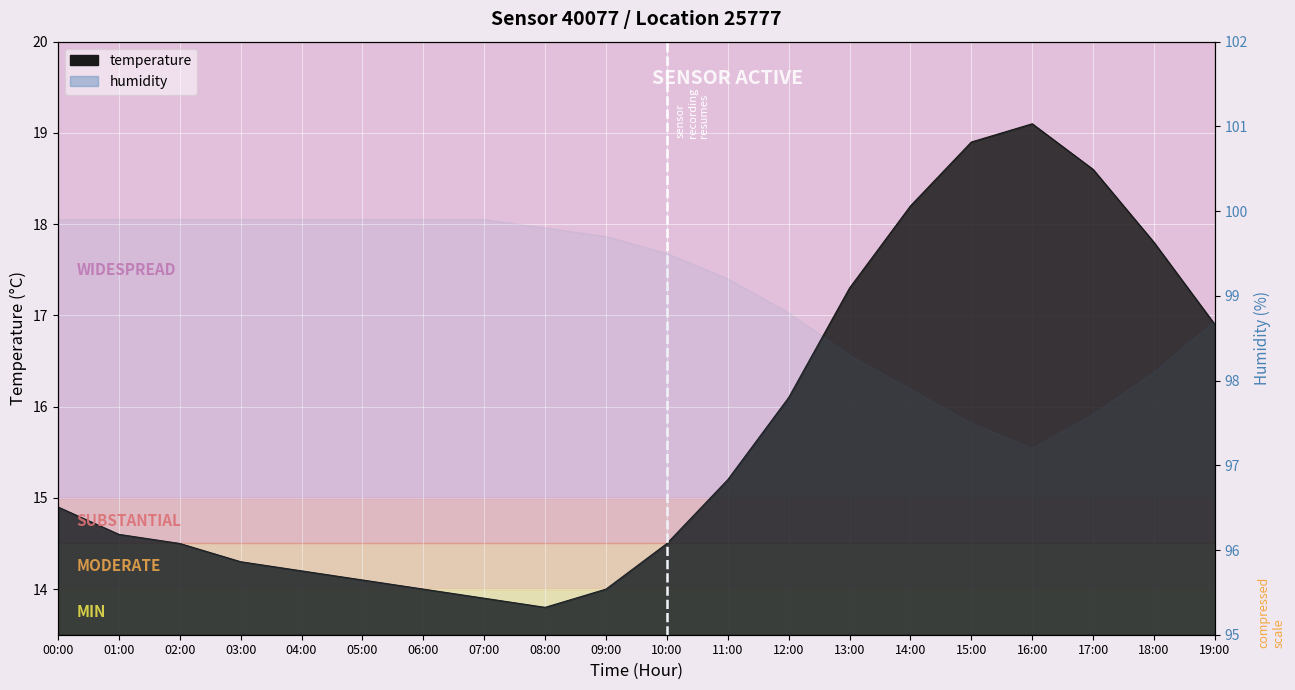

At which category does the chart reach its minimum across all series?

08:00